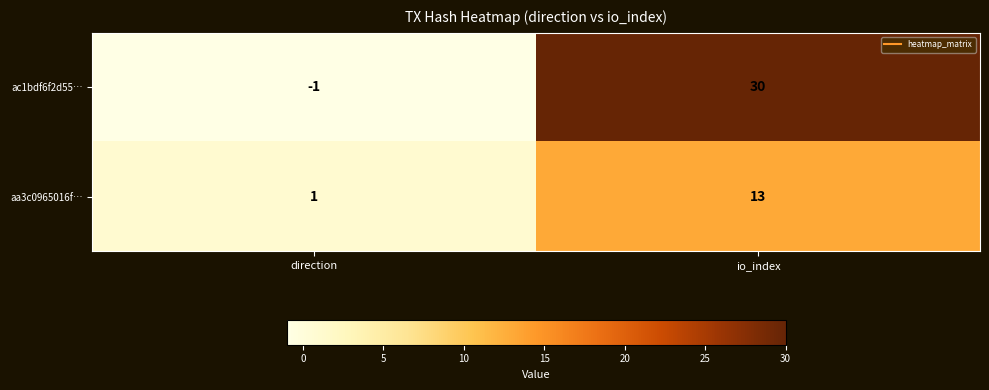

How many values in the aa3c0965016f… series are below 13?

1